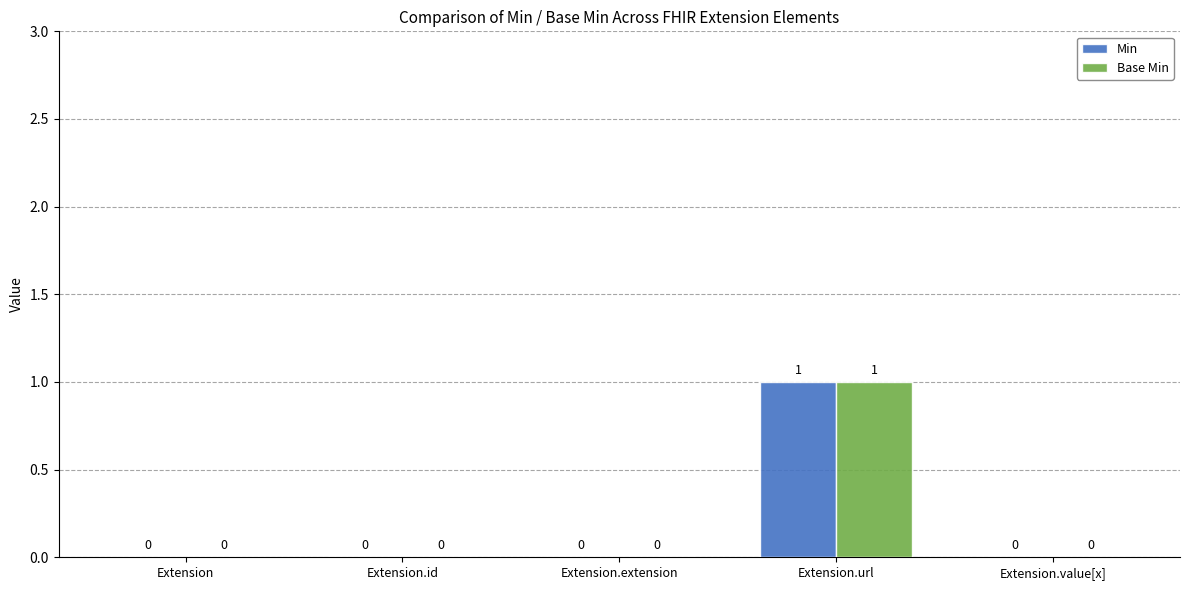

How many values in the Base Min series exceed 0?

1